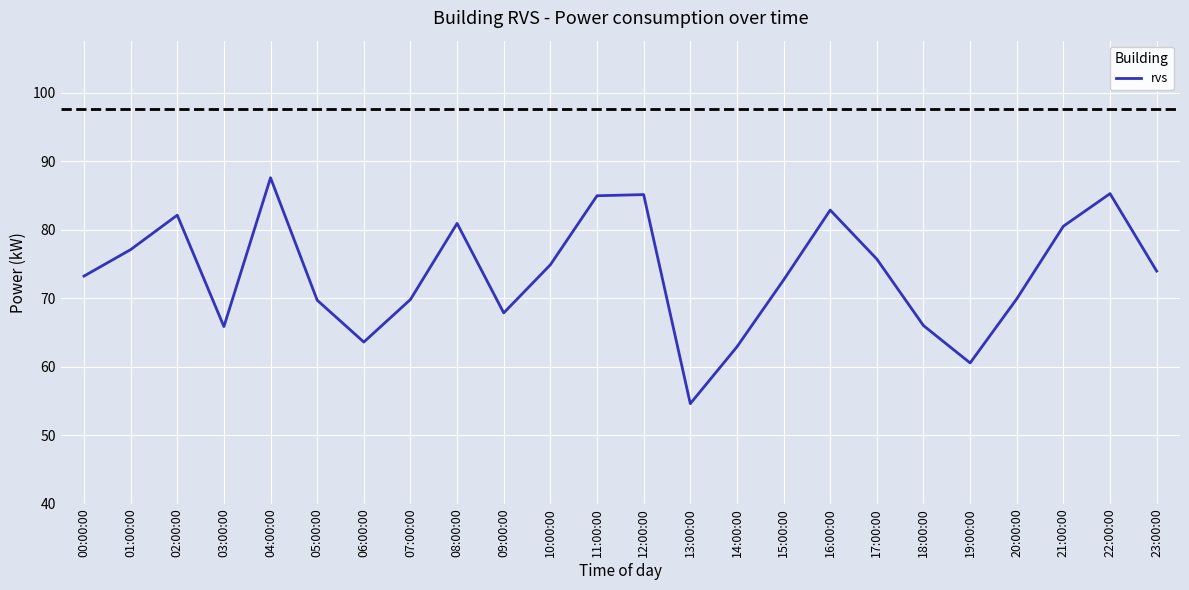

What position from the right is 18:00:00?

6